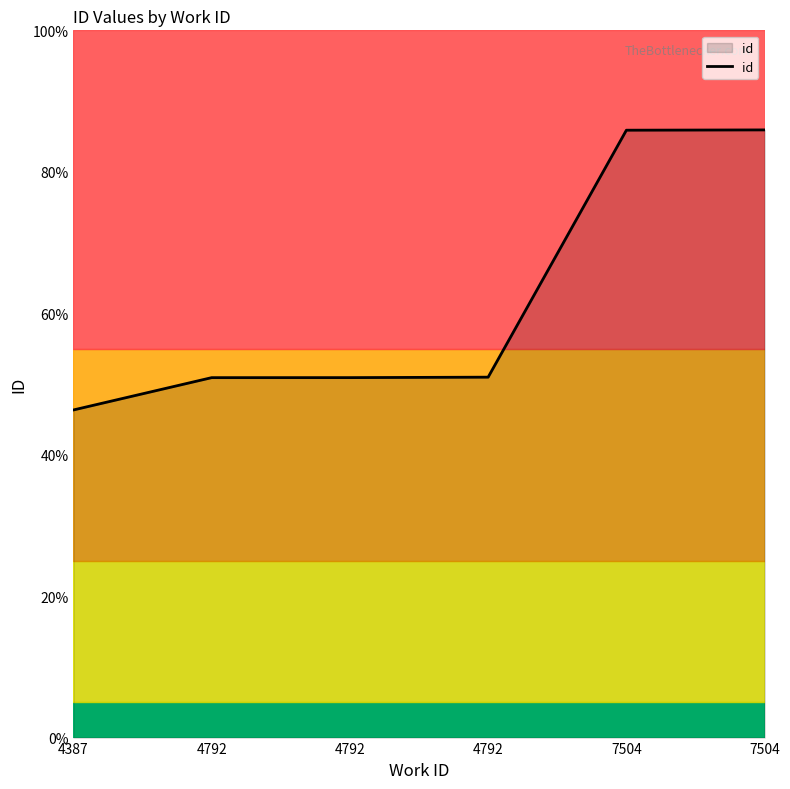

At which label does the data first exceed 12740?

7504